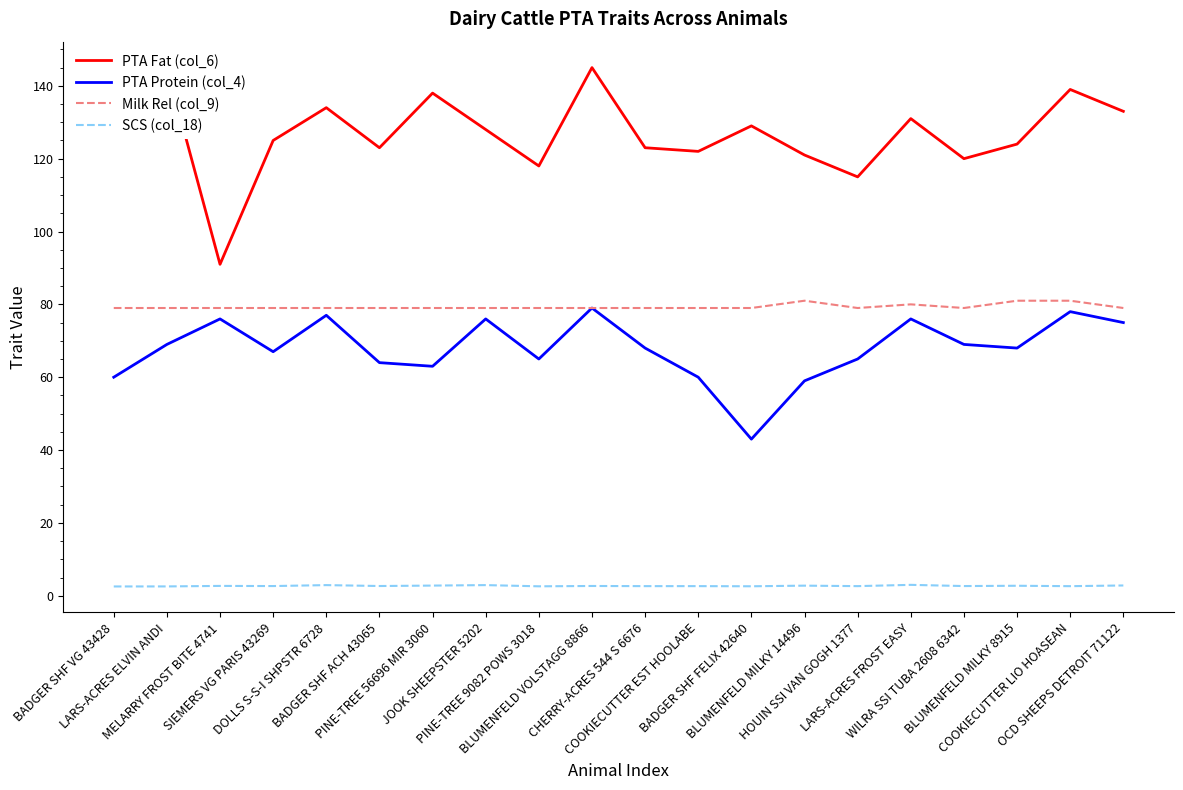

True or false: PTA Fat (col_6) has a value of 40.1 at BLUMENFELD MILKY 8915.

False